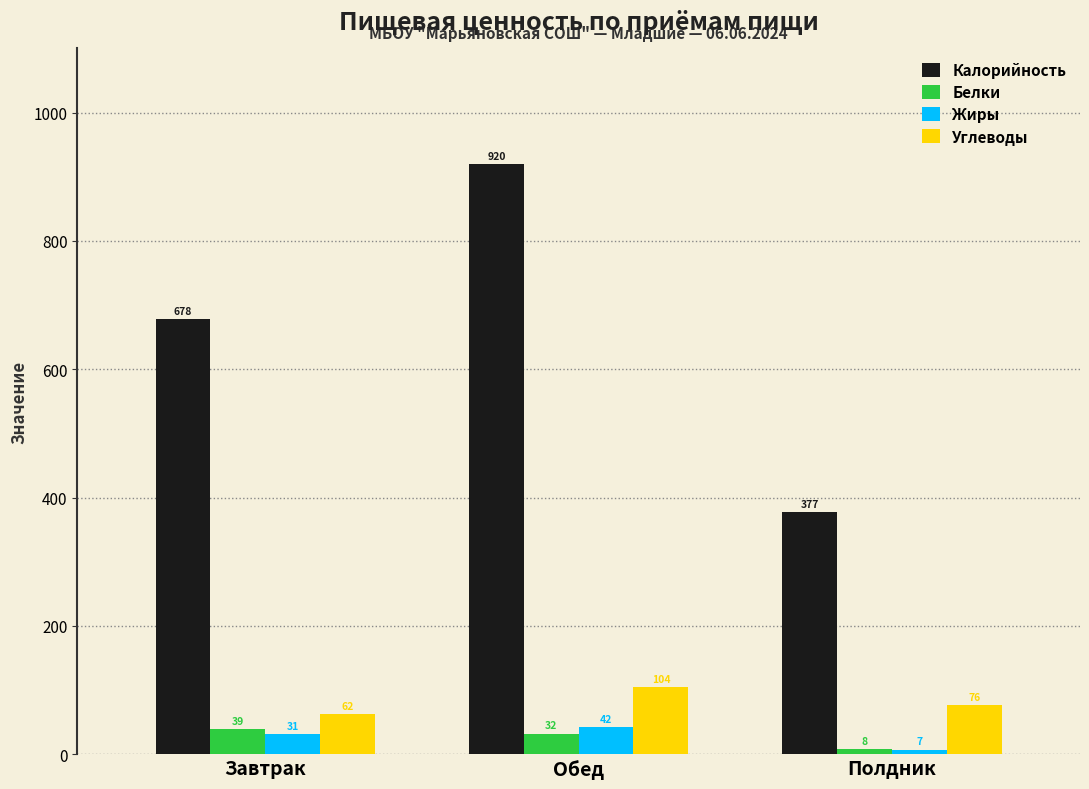

The value of Жиры at Завтрак is 31.1. True or false?

True